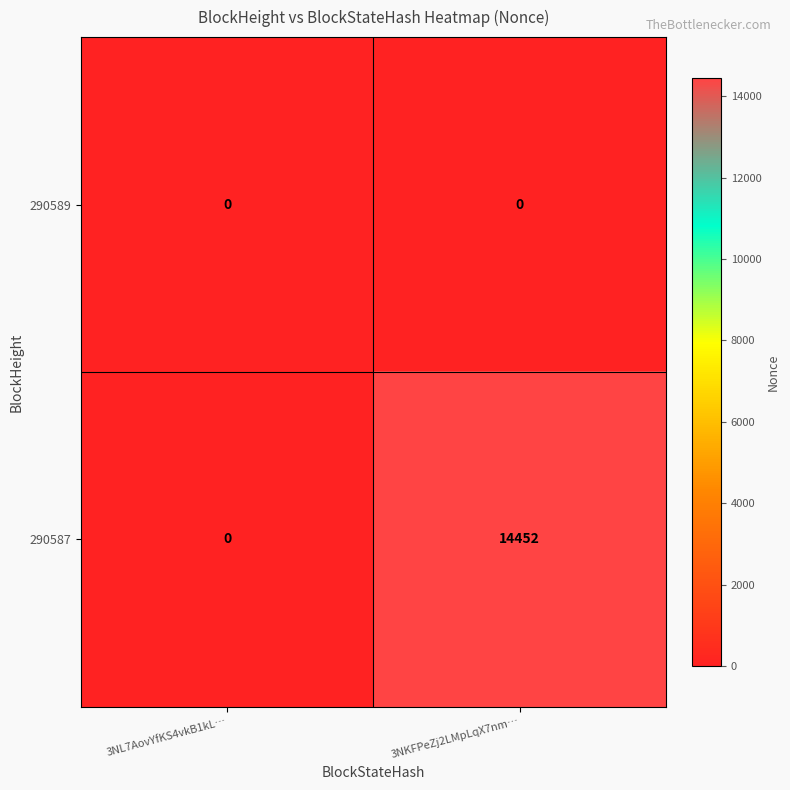

What is the greatest value displayed?

14452